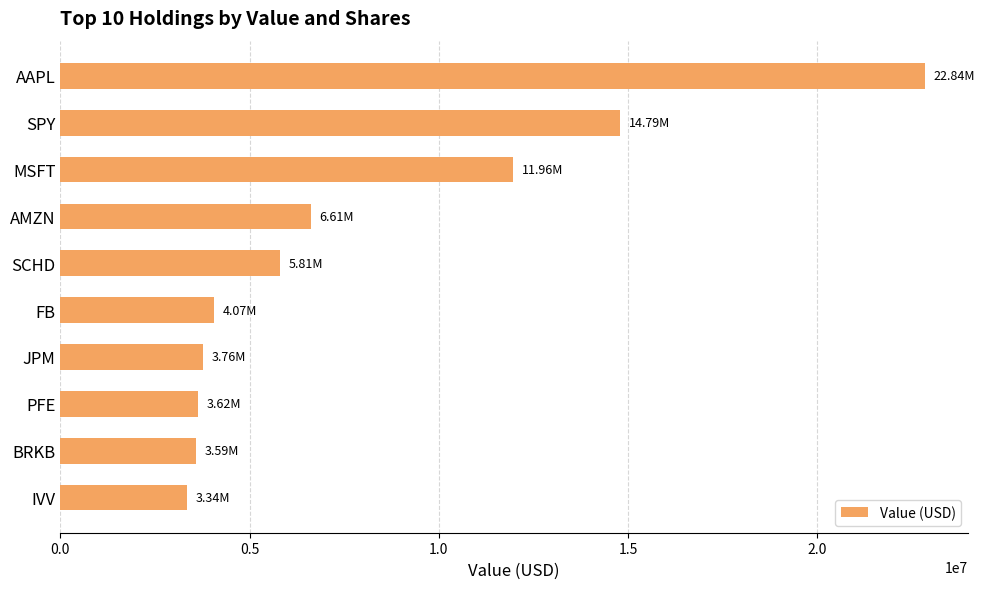

What is the difference between the values at AAPL and AMZN?

16228000